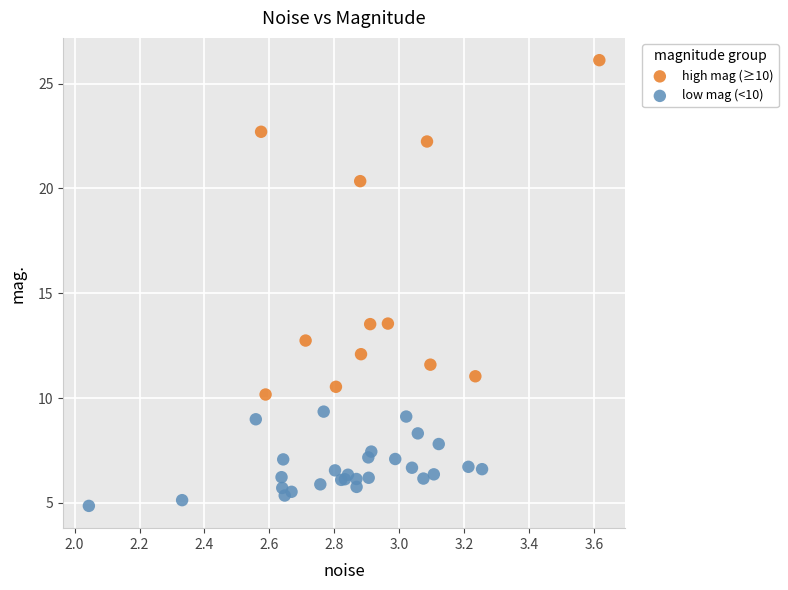

Which series contains the lowest Y value?

low mag (<10)